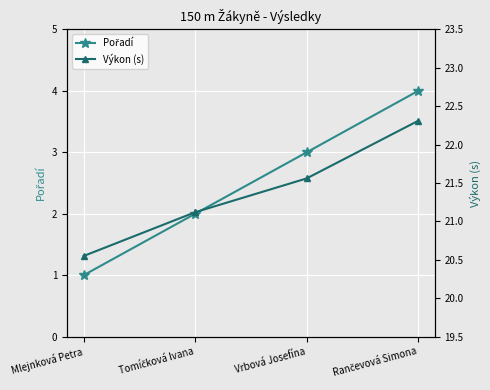

Which category has the lowest value in the Pořadí series?

Mlejnková Petra